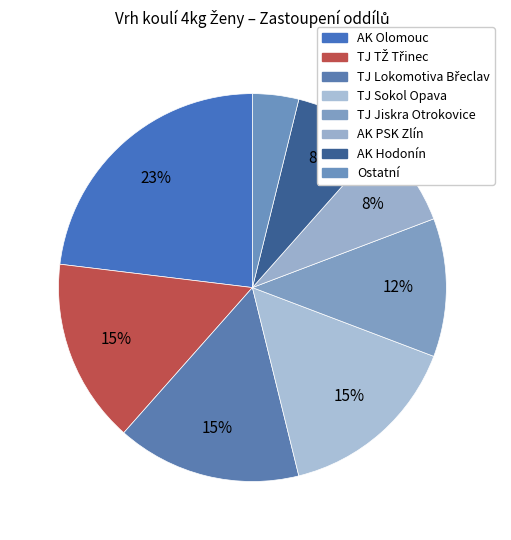

Count the number of slices in the pie.

8